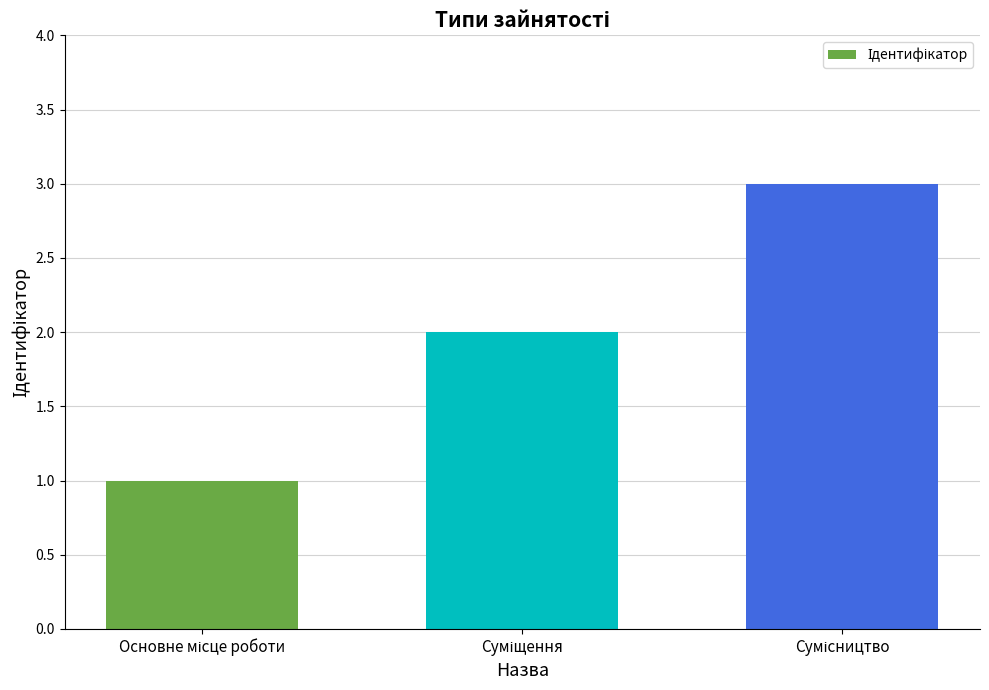

Reading right to left, list all the values displayed in this chart.

3	2	1